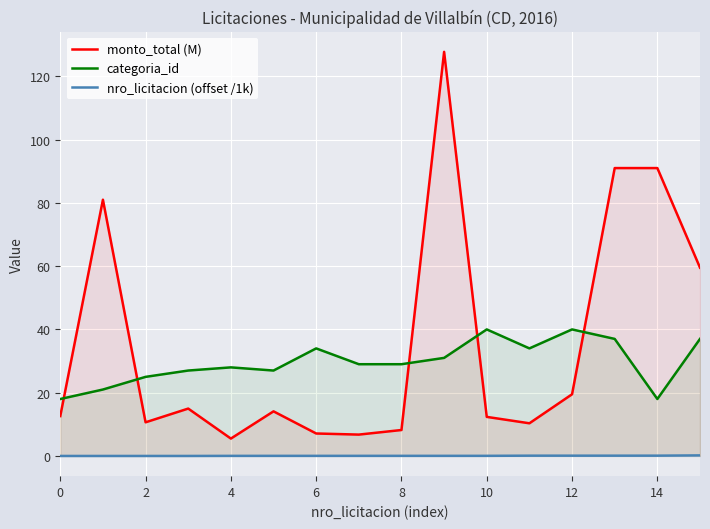

How many distinct data groups are displayed?

3